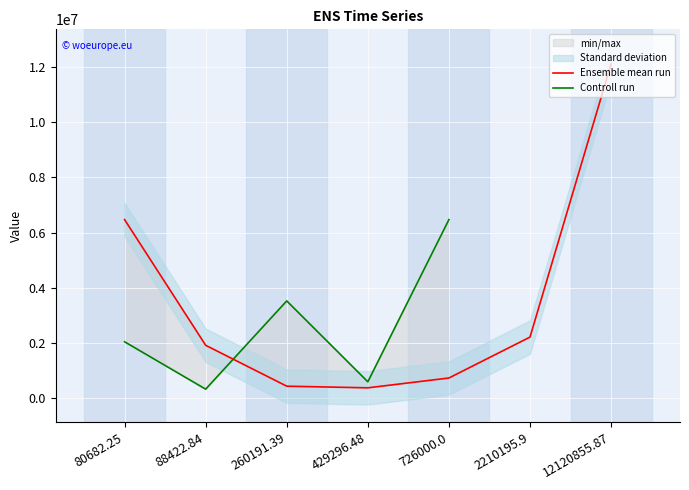

What is the total value across all series at 726000.0?

7198570.2